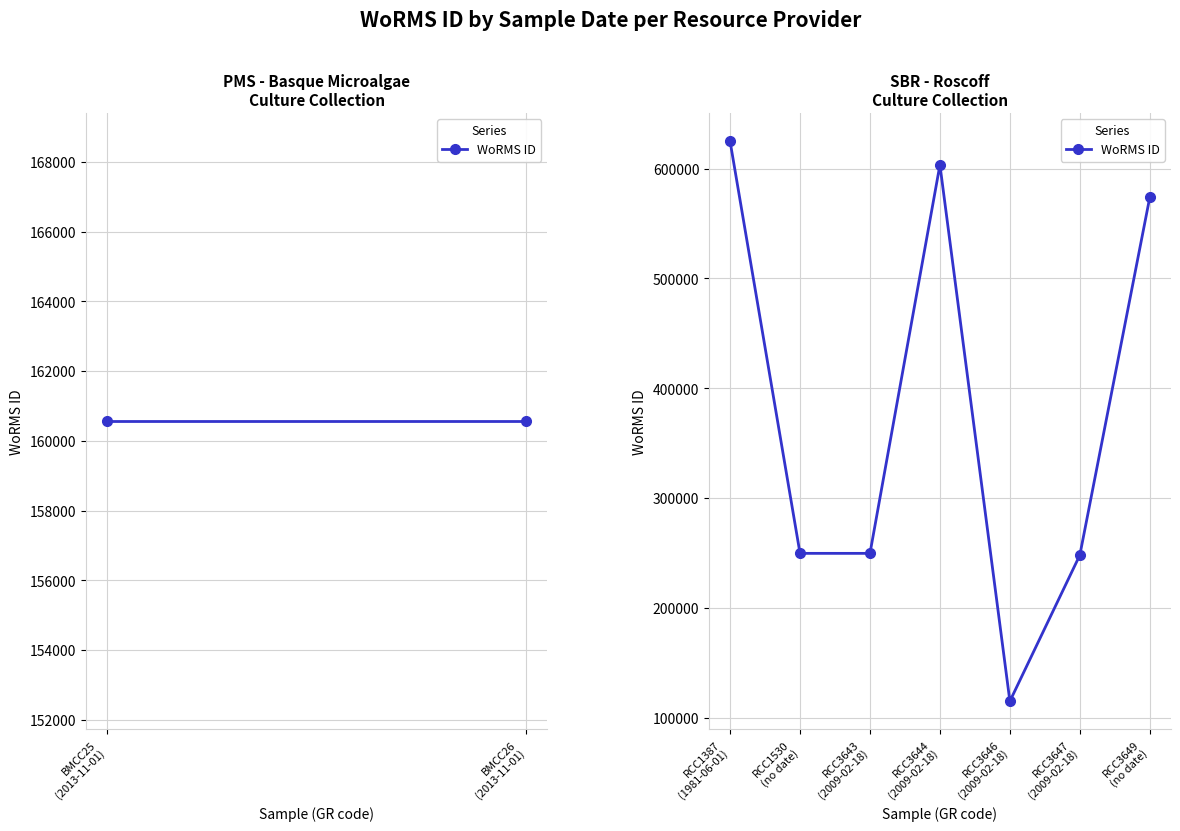

How many data points are less than 249731?

3